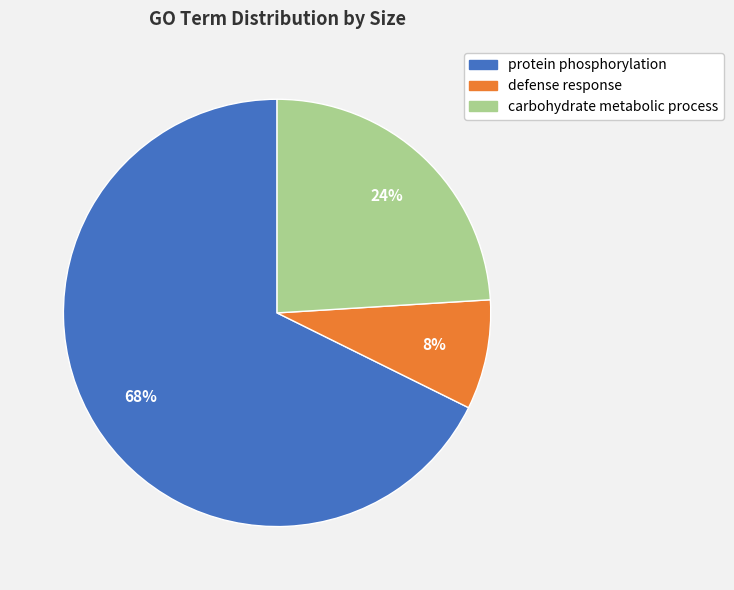

Count the number of slices in the pie.

3